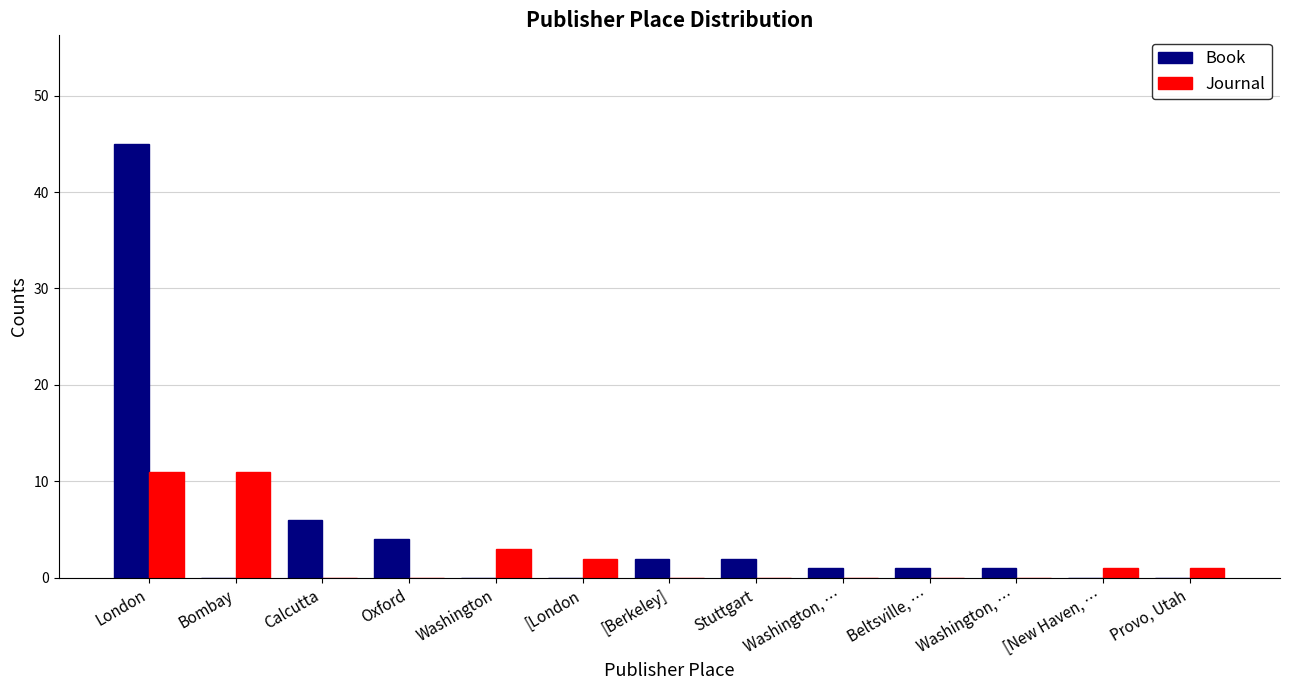

What is the maximum value shown in the chart?

45